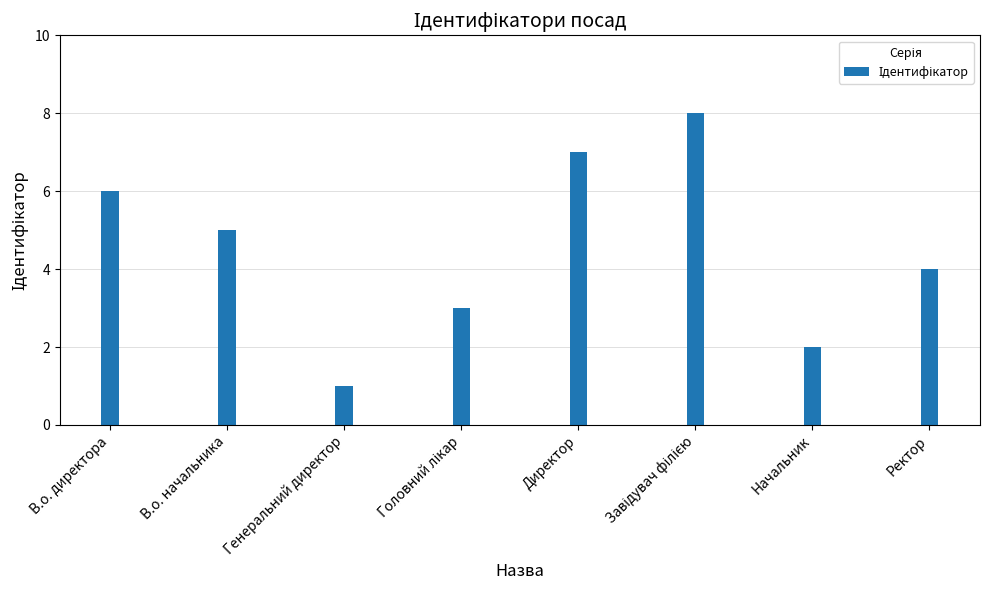

How many values are between 3 and 7?

5